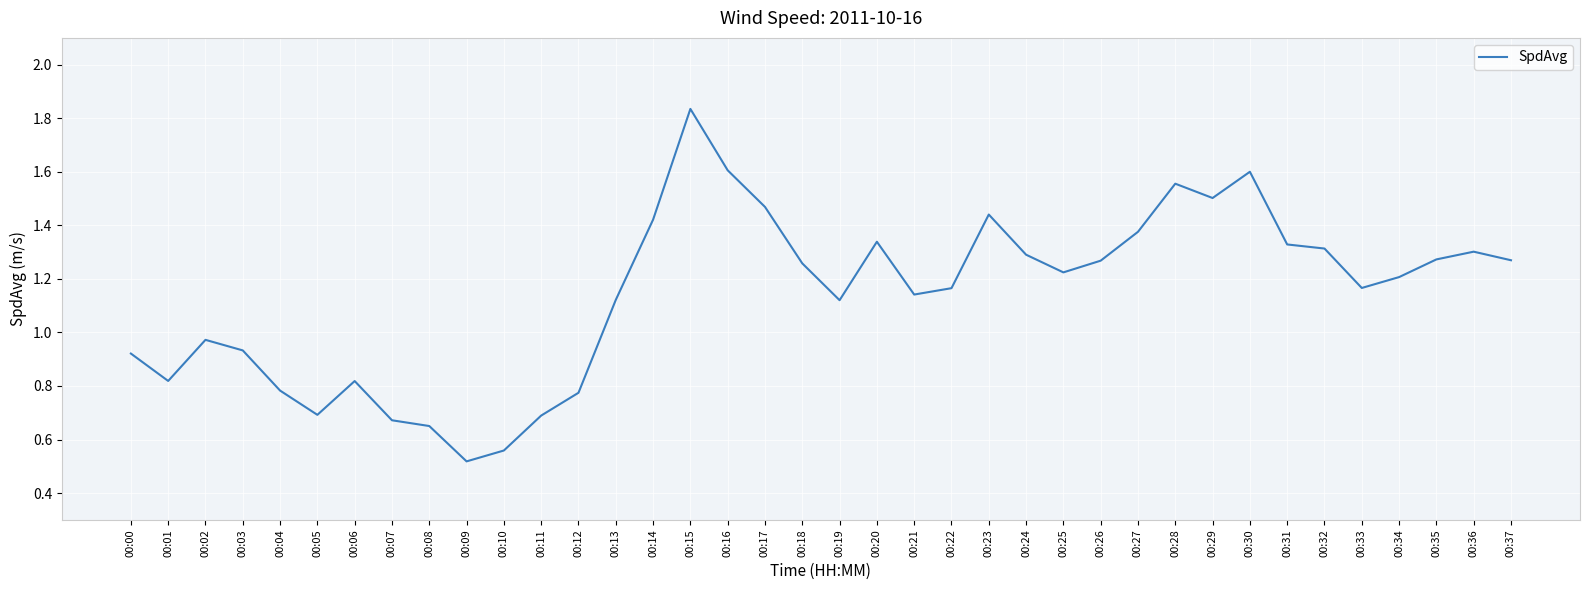

How many interior local peaks (higher than both neighbors) does the data have?

8